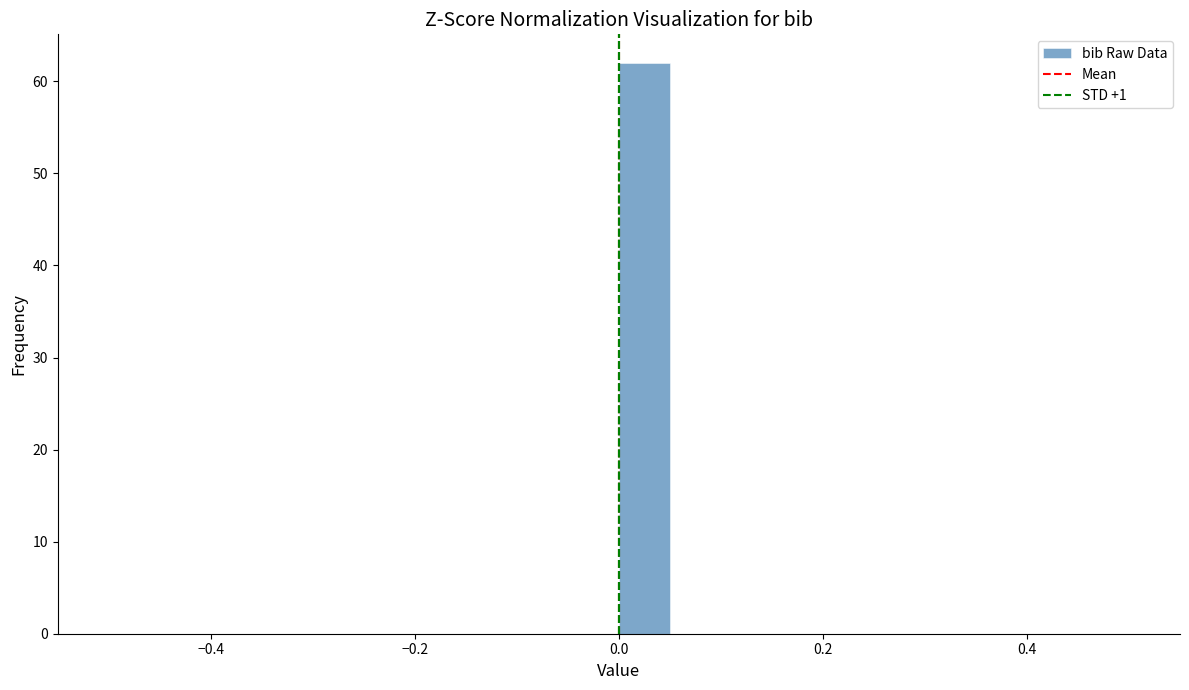

Around what value on the x-axis is the tallest bar? Give the approximate position of its centre, as read against the axis.

0.02